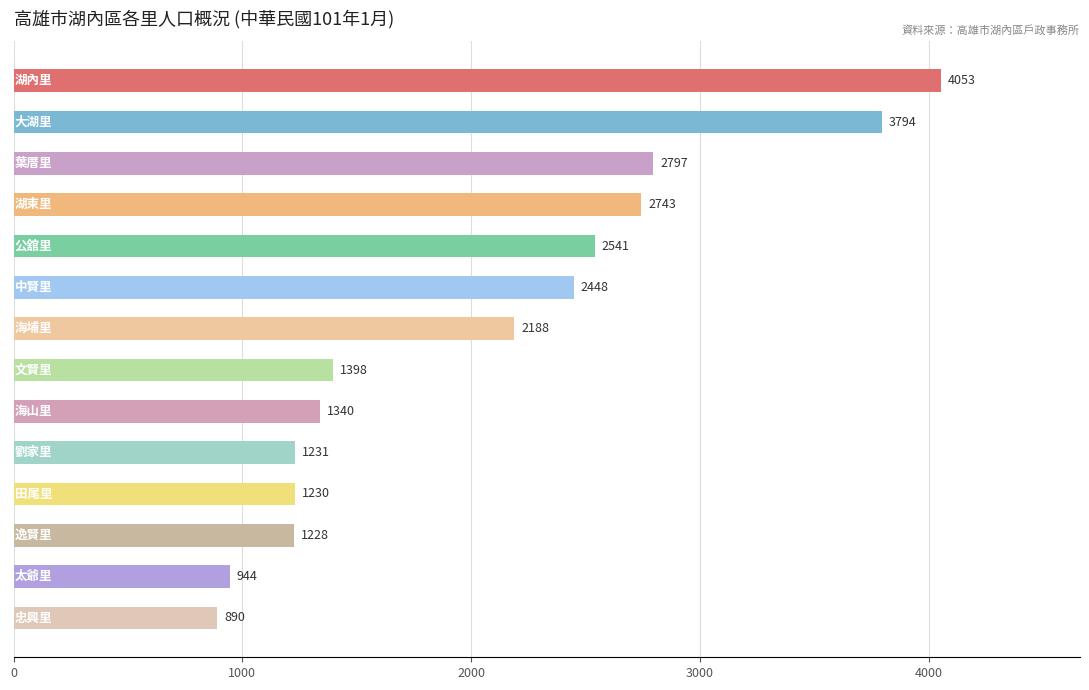

What is the smallest value displayed?

890